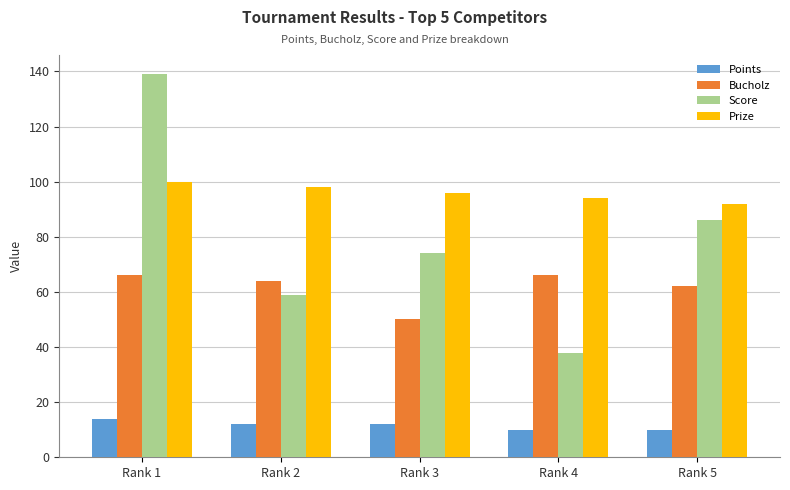

At which label does Points reach its peak?

Rank 1